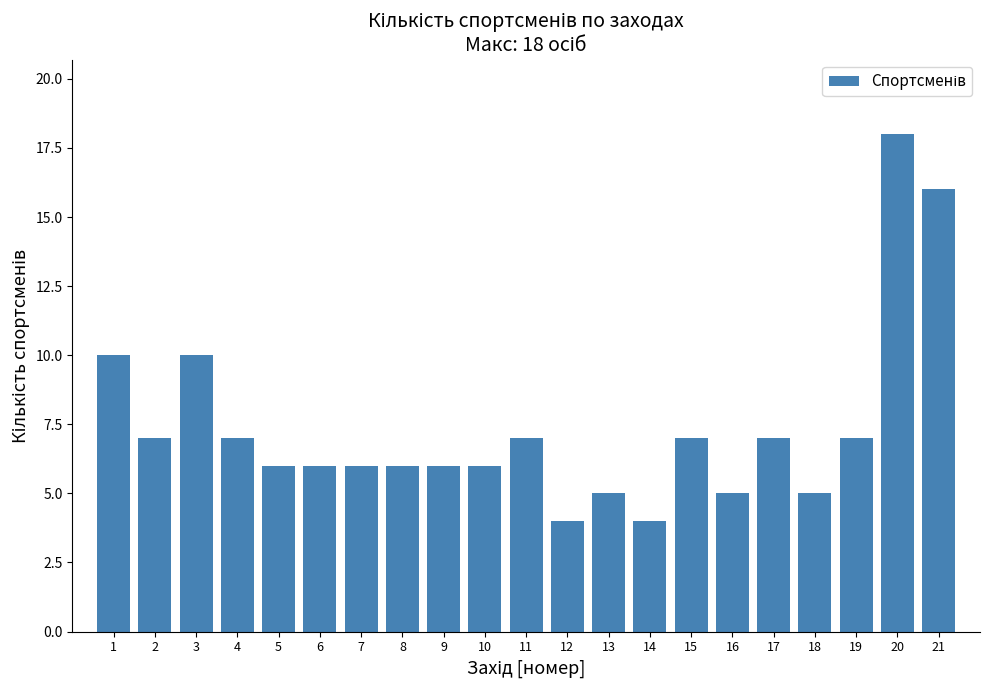

Reading left to right, transcribe all the data shown in this chart.

10	7	10	7	6	6	6	6	6	6	7	4	5	4	7	5	7	5	7	18	16